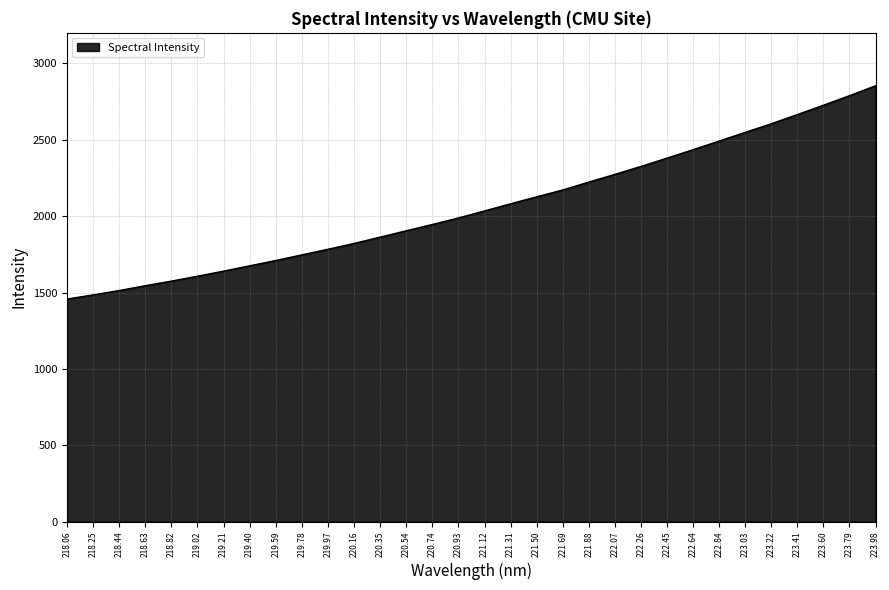

List the labels in order of value, smallest first.

218.06, 218.25, 218.44, 218.63, 218.82, 219.02, 219.21, 219.40, 219.59, 219.78, 219.97, 220.16, 220.35, 220.54, 220.74, 220.93, 221.12, 221.31, 221.50, 221.69, 221.88, 222.07, 222.26, 222.45, 222.64, 222.84, 223.03, 223.22, 223.41, 223.60, 223.79, 223.98